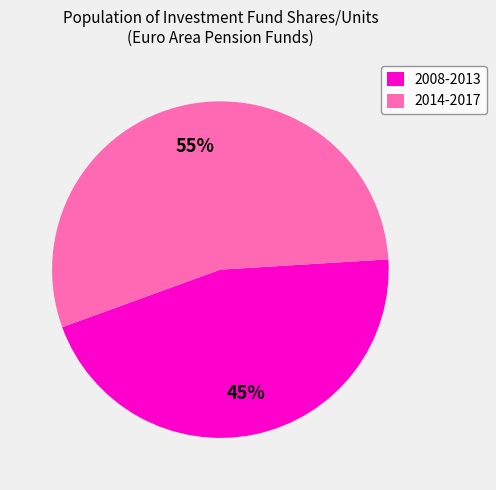

Is it true that 2008-2013 is 33% of the pie?

False